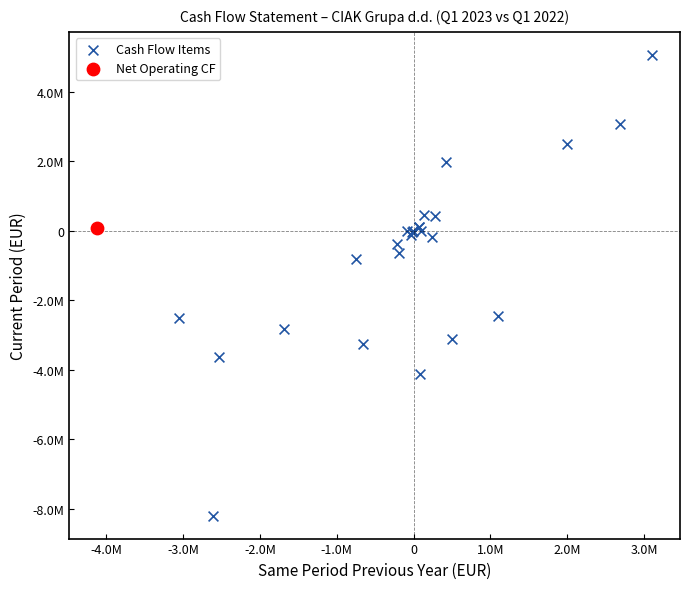

What are all the series names shown in the legend?

Cash Flow Items, Net Operating CF